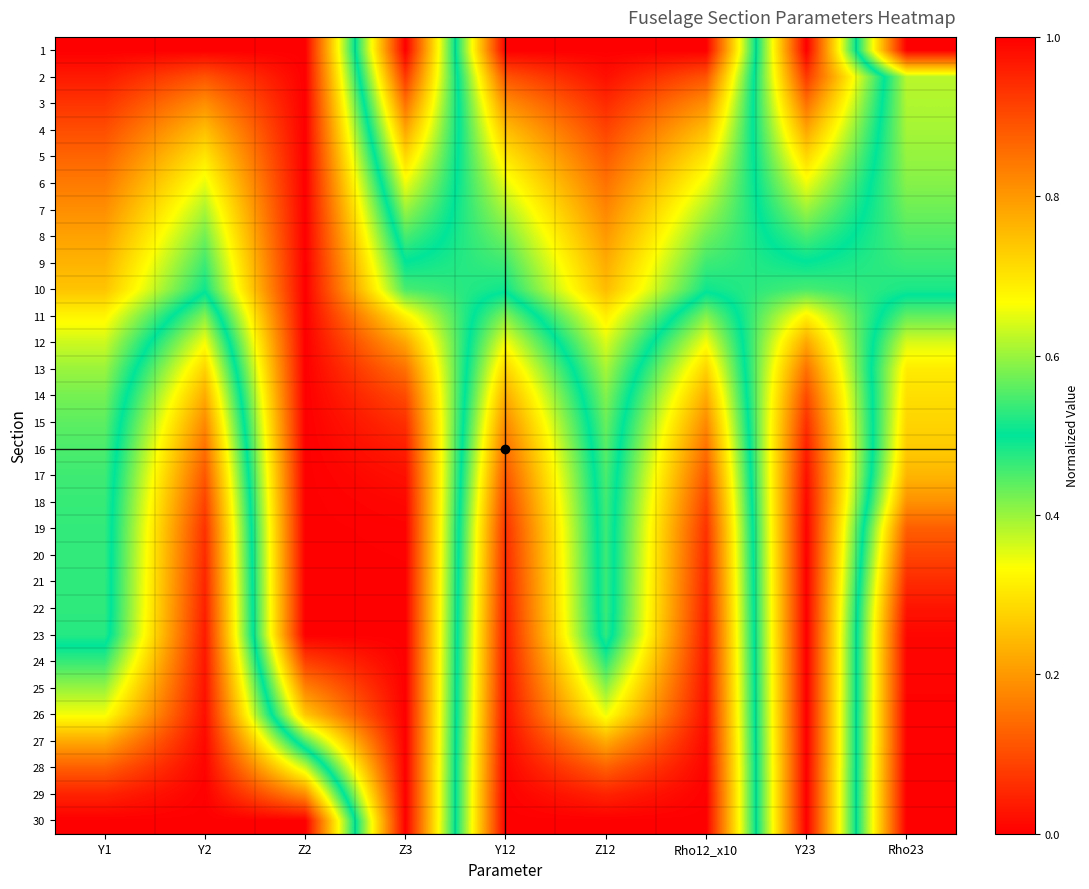

Reading right to left, what are all the values shown in this chart?

1: Rho23=0.0	Y23=1.0	Rho12_x10=0.0	Z12=0.0	Y12=0.0	Z3=1.0	Z2=0.0	Y2=0.0	Y1=0.0
2: Rho23=0.4	Y23=0.9	Rho12_x10=0.1	Z12=0.0	Y12=0.1	Z3=0.9	Z2=0.0	Y2=0.1	Y1=0.0
3: Rho23=0.4	Y23=0.9	Rho12_x10=0.2	Z12=0.1	Y12=0.2	Z3=0.9	Z2=0.0	Y2=0.2	Y1=0.1
4: Rho23=0.4	Y23=0.8	Rho12_x10=0.3	Z12=0.1	Y12=0.3	Z3=0.8	Z2=0.0	Y2=0.3	Y1=0.1
5: Rho23=0.4	Y23=0.7	Rho12_x10=0.3	Z12=0.1	Y12=0.3	Z3=0.7	Z2=0.0	Y2=0.3	Y1=0.1
6: Rho23=0.4	Y23=0.7	Rho12_x10=0.3	Z12=0.1	Y12=0.3	Z3=0.7	Z2=0.0	Y2=0.3	Y1=0.2
7: Rho23=0.4	Y23=0.6	Rho12_x10=0.4	Z12=0.2	Y12=0.4	Z3=0.6	Z2=0.0	Y2=0.4	Y1=0.2
8: Rho23=0.4	Y23=0.5	Rho12_x10=0.4	Z12=0.2	Y12=0.4	Z3=0.5	Z2=0.0	Y2=0.4	Y1=0.2
9: Rho23=0.5	Y23=0.5	Rho12_x10=0.5	Z12=0.2	Y12=0.5	Z3=0.5	Z2=0.0	Y2=0.5	Y1=0.2
10: Rho23=0.5	Y23=0.5	Rho12_x10=0.5	Z12=0.2	Y12=0.5	Z3=0.5	Z2=0.0	Y2=0.5	Y1=0.3
11: Rho23=0.6	Y23=0.3	Rho12_x10=0.6	Z12=0.3	Y12=0.6	Z3=0.3	Z2=0.0	Y2=0.6	Y1=0.3
12: Rho23=0.6	Y23=0.2	Rho12_x10=0.7	Z12=0.4	Y12=0.7	Z3=0.2	Z2=0.0	Y2=0.7	Y1=0.4
13: Rho23=0.7	Y23=0.1	Rho12_x10=0.7	Z12=0.4	Y12=0.7	Z3=0.1	Z2=0.0	Y2=0.7	Y1=0.4
14: Rho23=0.7	Y23=0.1	Rho12_x10=0.8	Z12=0.4	Y12=0.8	Z3=0.1	Z2=0.0	Y2=0.8	Y1=0.4
15: Rho23=0.7	Y23=0.1	Rho12_x10=0.8	Z12=0.4	Y12=0.8	Z3=0.1	Z2=0.0	Y2=0.8	Y1=0.4
16: Rho23=0.7	Y23=0.0	Rho12_x10=0.9	Z12=0.4	Y12=0.9	Z3=0.0	Z2=0.0	Y2=0.9	Y1=0.5
17: Rho23=0.8	Y23=0.0	Rho12_x10=0.9	Z12=0.5	Y12=0.9	Z3=0.0	Z2=0.0	Y2=0.9	Y1=0.5
18: Rho23=0.8	Y23=0.0	Rho12_x10=0.9	Z12=0.5	Y12=0.9	Z3=0.0	Z2=0.0	Y2=0.9	Y1=0.5
19: Rho23=0.9	Y23=0.0	Rho12_x10=0.9	Z12=0.5	Y12=0.9	Z3=0.0	Z2=0.0	Y2=0.9	Y1=0.5
20: Rho23=0.9	Y23=0.0	Rho12_x10=0.9	Z12=0.5	Y12=0.9	Z3=0.0	Z2=0.0	Y2=0.9	Y1=0.5
21: Rho23=0.9	Y23=0.0	Rho12_x10=1.0	Z12=0.5	Y12=1.0	Z3=0.0	Z2=0.0	Y2=1.0	Y1=0.5
22: Rho23=1.0	Y23=0.0	Rho12_x10=1.0	Z12=0.5	Y12=1.0	Z3=0.0	Z2=0.0	Y2=1.0	Y1=0.5
23: Rho23=1.0	Y23=0.0	Rho12_x10=1.0	Z12=0.5	Y12=1.0	Z3=0.0	Z2=0.0	Y2=1.0	Y1=0.5
24: Rho23=1.0	Y23=0.0	Rho12_x10=1.0	Z12=0.5	Y12=1.0	Z3=0.0	Z2=0.1	Y2=1.0	Y1=0.5
25: Rho23=1.0	Y23=0.0	Rho12_x10=1.0	Z12=0.6	Y12=1.0	Z3=0.0	Z2=0.2	Y2=1.0	Y1=0.6
26: Rho23=1.0	Y23=0.0	Rho12_x10=1.0	Z12=0.7	Y12=1.0	Z3=0.0	Z2=0.3	Y2=1.0	Y1=0.7
27: Rho23=1.0	Y23=0.0	Rho12_x10=1.0	Z12=0.8	Y12=1.0	Z3=0.0	Z2=0.4	Y2=1.0	Y1=0.8
28: Rho23=1.0	Y23=0.0	Rho12_x10=1.0	Z12=0.9	Y12=1.0	Z3=0.0	Z2=0.6	Y2=1.0	Y1=0.9
29: Rho23=1.0	Y23=0.0	Rho12_x10=1.0	Z12=1.0	Y12=1.0	Z3=0.0	Z2=0.8	Y2=1.0	Y1=1.0
30: Rho23=1.0	Y23=0.0	Rho12_x10=1.0	Z12=1.0	Y12=1.0	Z3=0.0	Z2=1.0	Y2=1.0	Y1=1.0